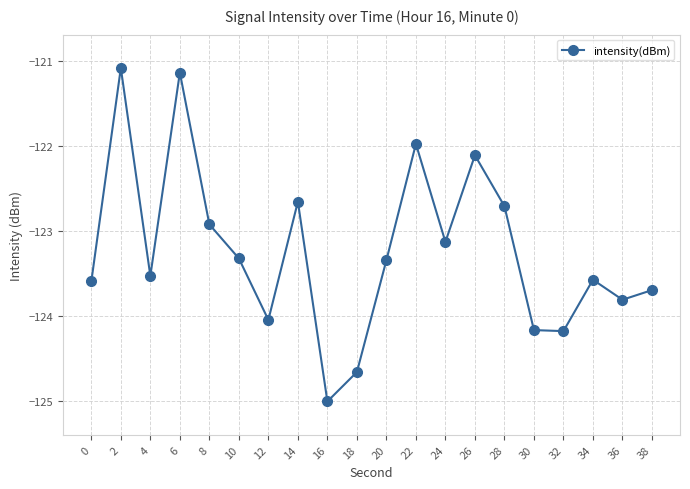

Reading left to right, extract all data points from this chart.

-123.6	-121.1	-123.5	-121.1	-122.9	-123.3	-124.0	-122.7	-125.0	-124.7	-123.3	-122.0	-123.1	-122.1	-122.7	-124.2	-124.2	-123.6	-123.8	-123.7